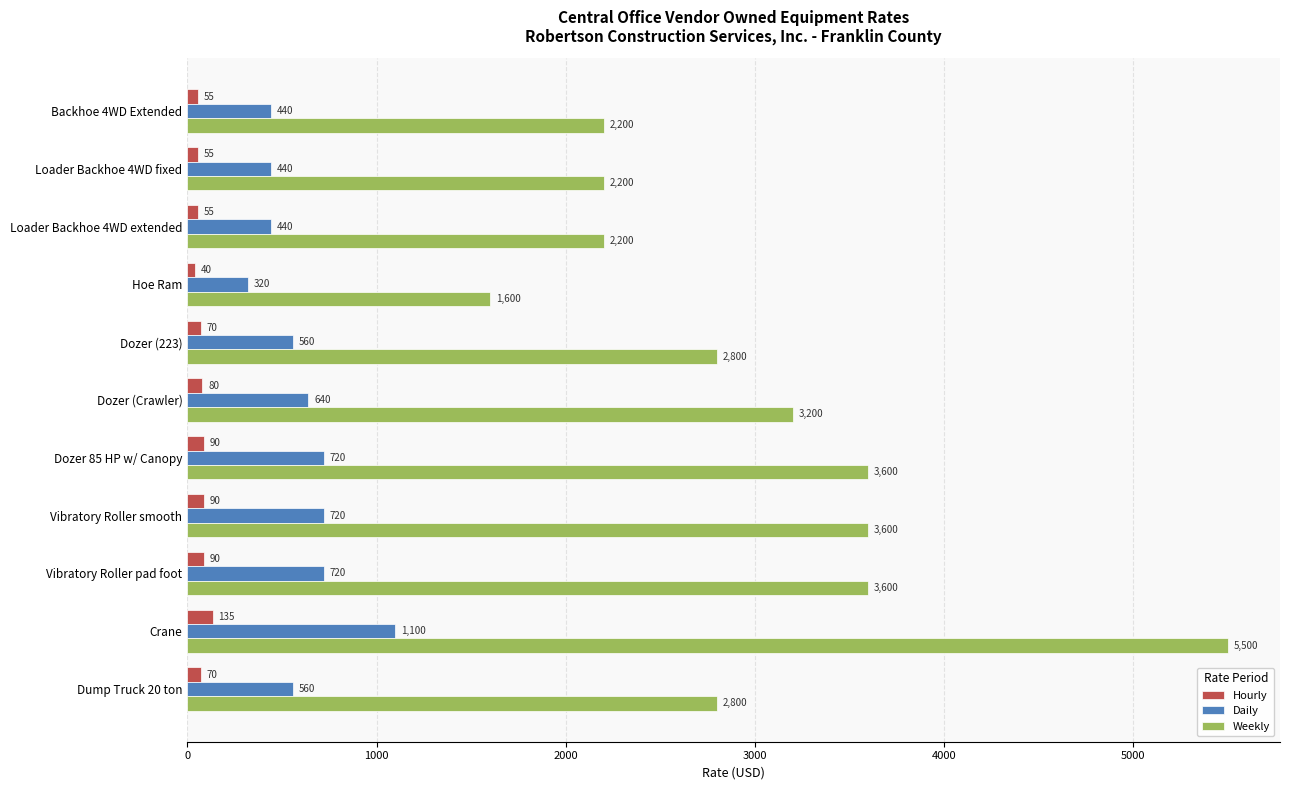

What is the sum of the Weekly values at Hoe Ram and Backhoe 4WD Extended?

3800